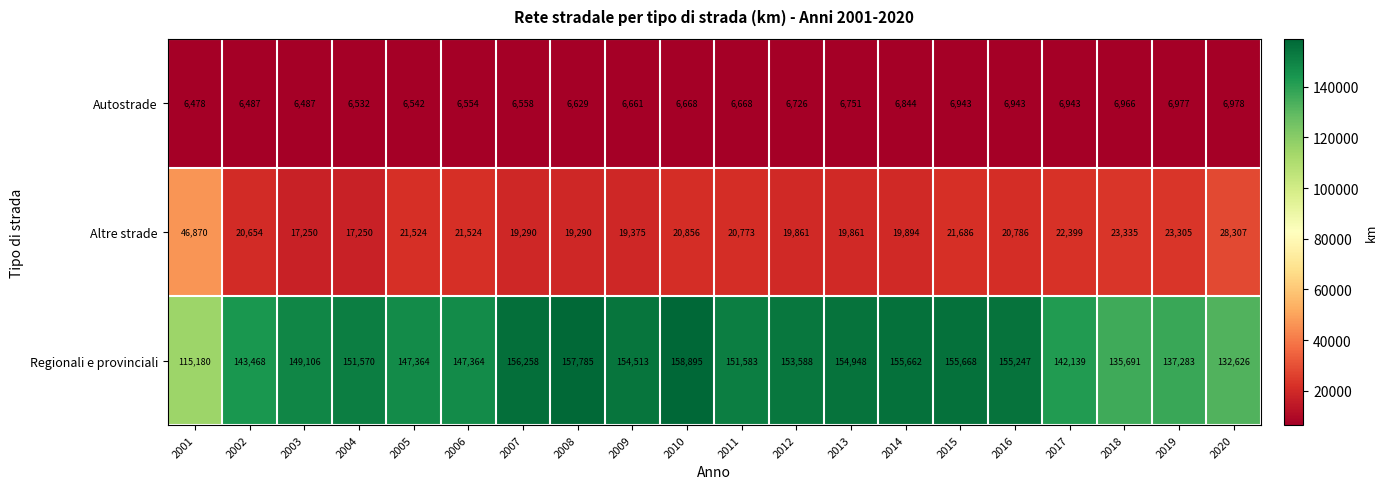

What is the spread (max minus min) of values at 2011?

144915